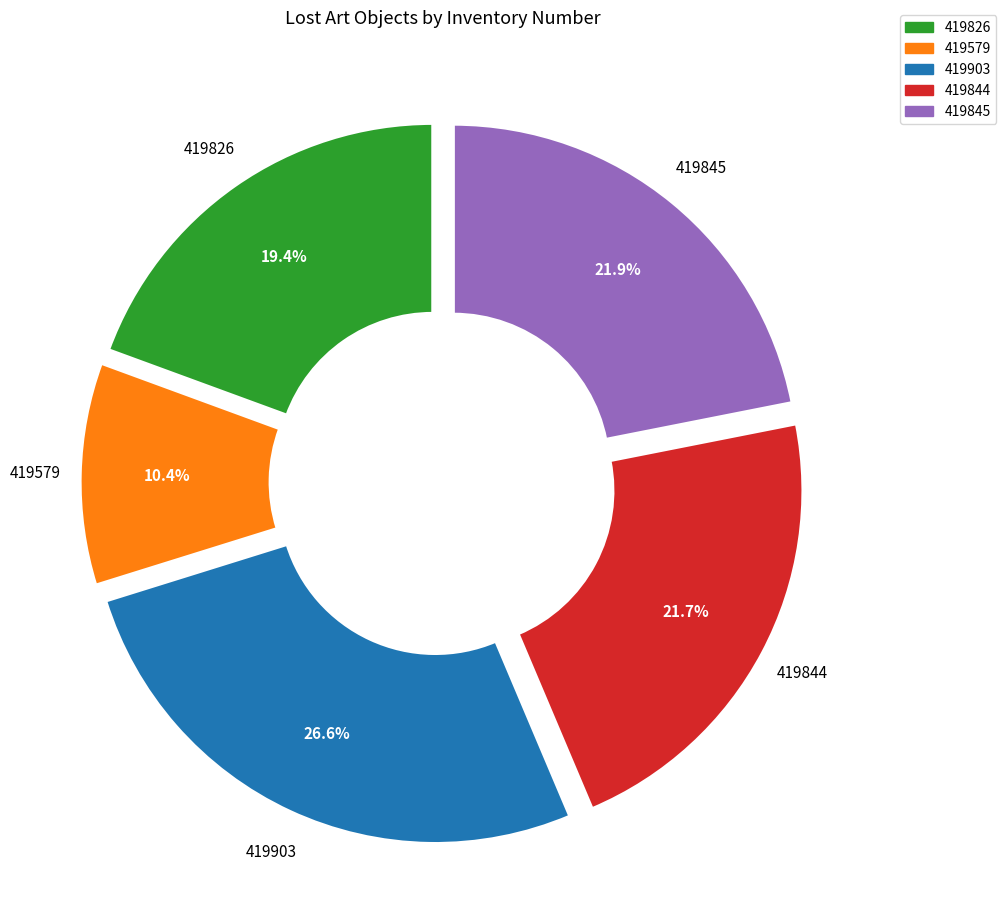

Is there a majority slice in this chart?

No